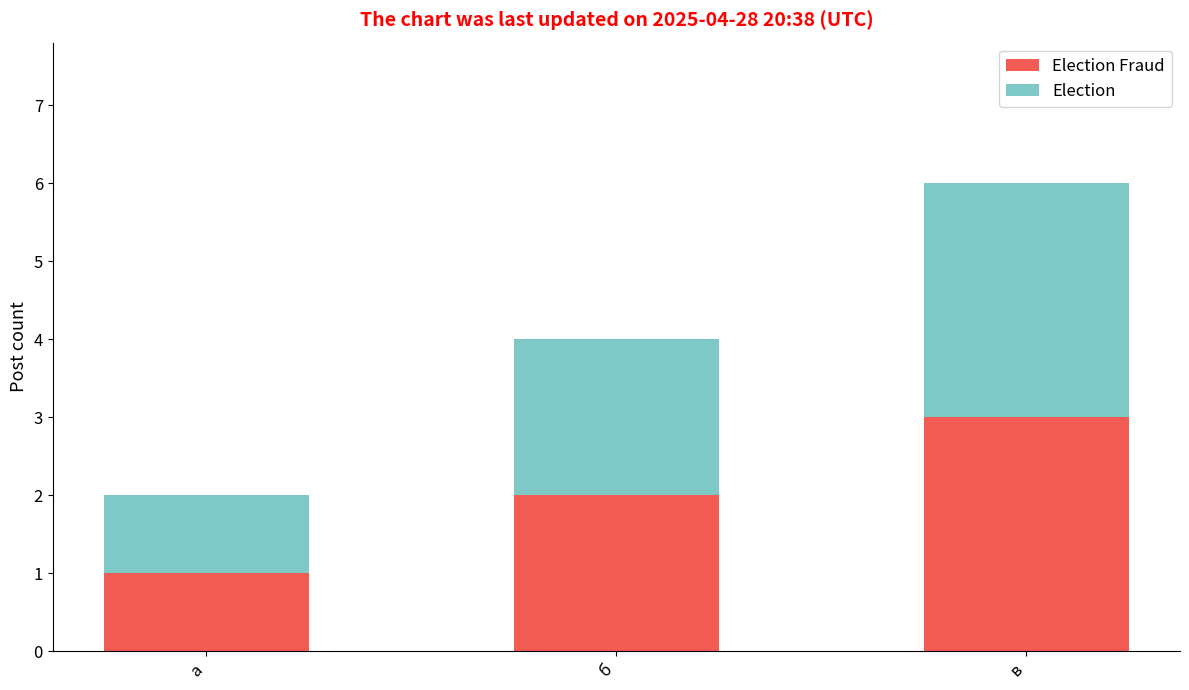

At which category is the sum across all series the highest?

в